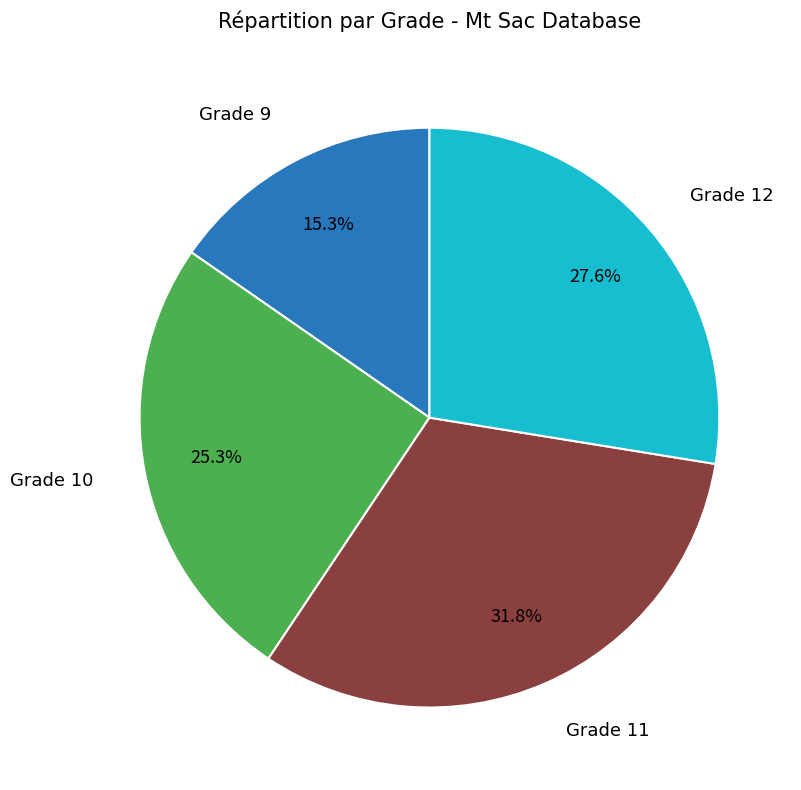

Which has a higher value, Grade 9 or Grade 11?

Grade 11